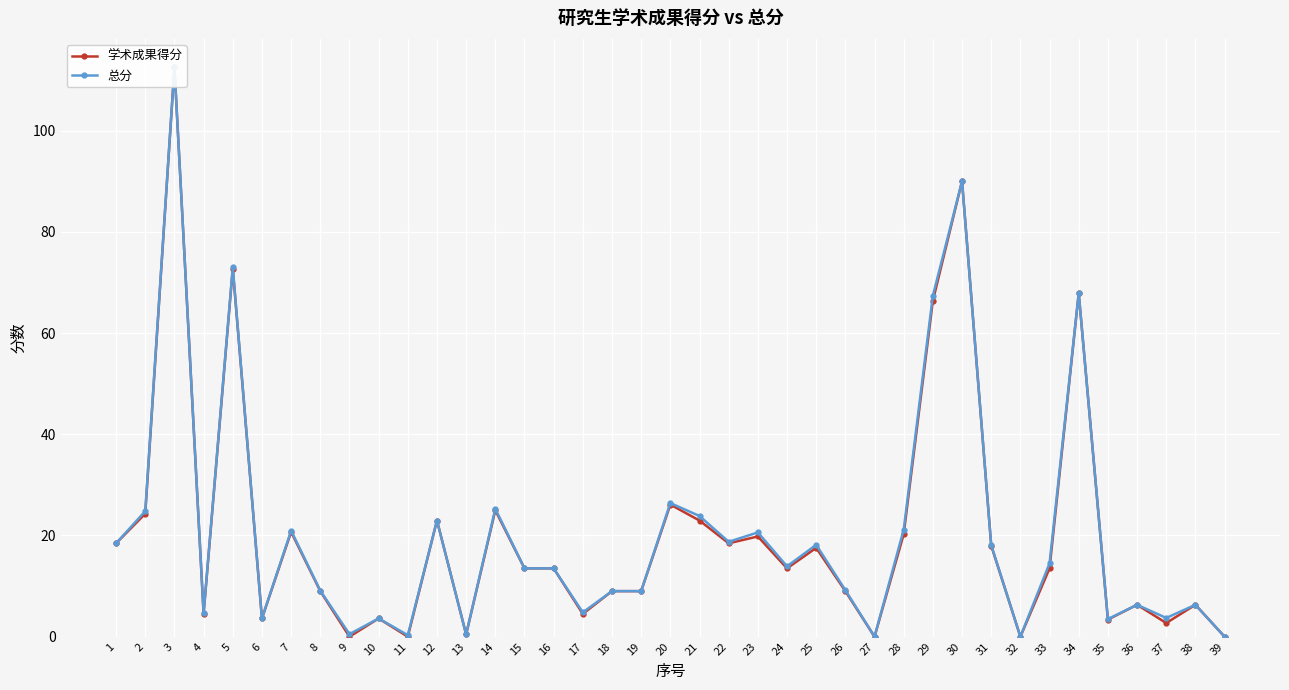

What is the total value across all series at 6?

7.2